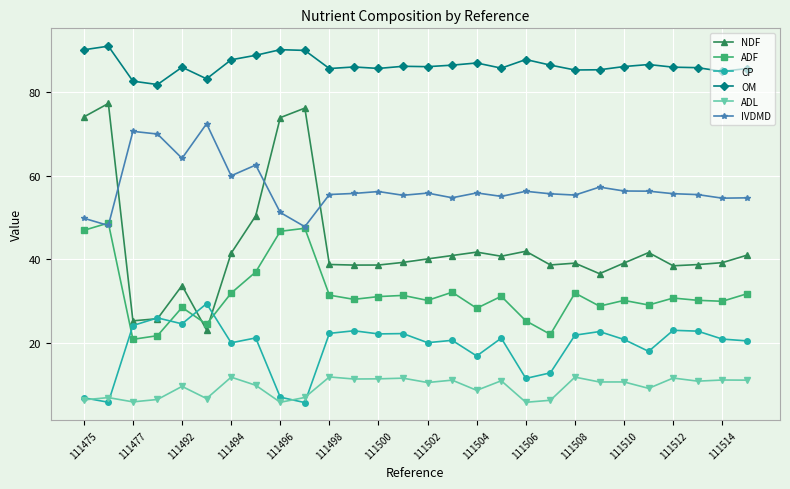

Which series has the widest spread of values?

NDF